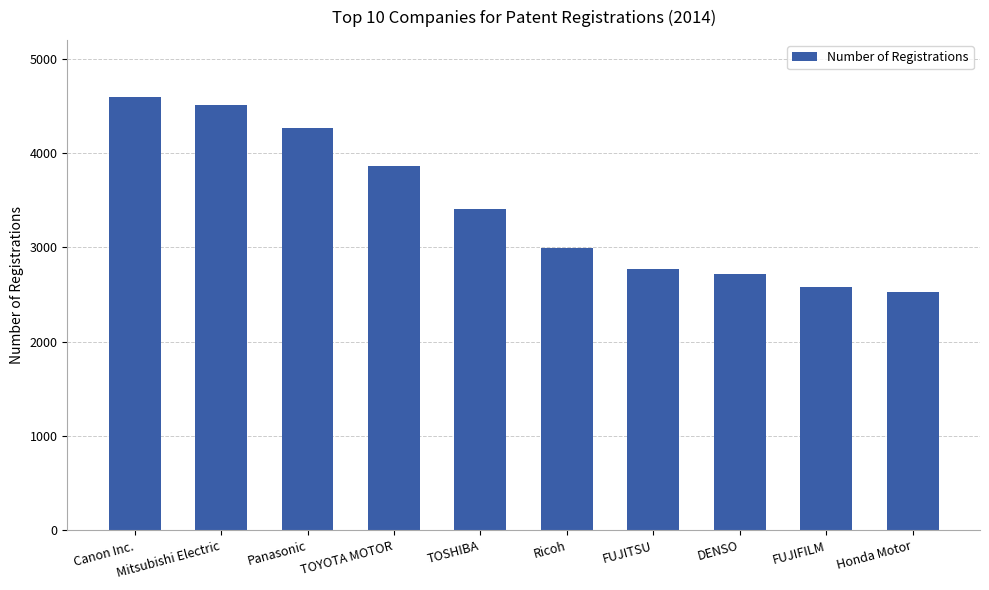

What value does the data have at Panasonic?

4267